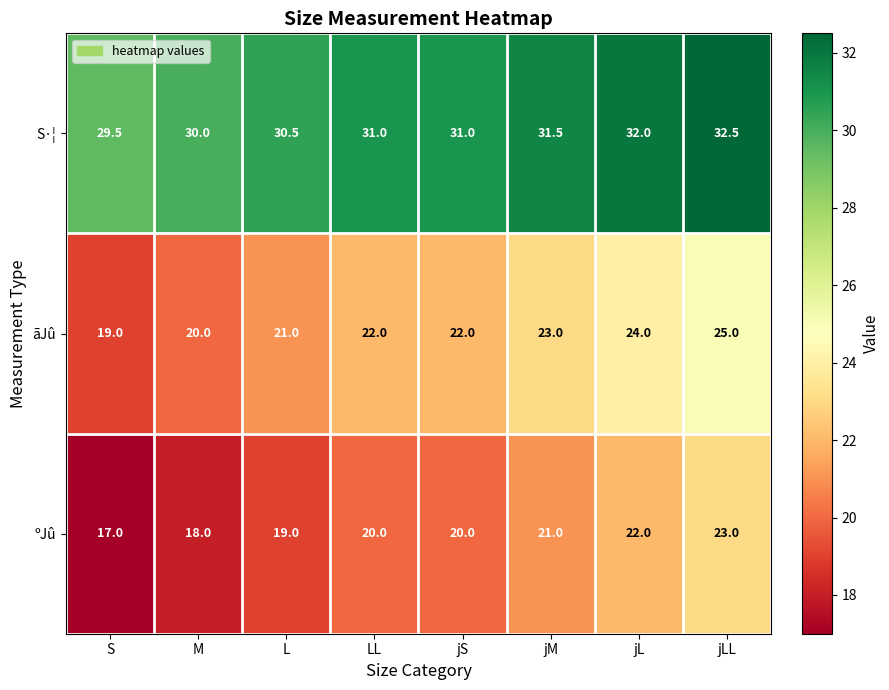

Rank the series at jLL from highest to lowest value.

S·¦, ãJû, ºJû